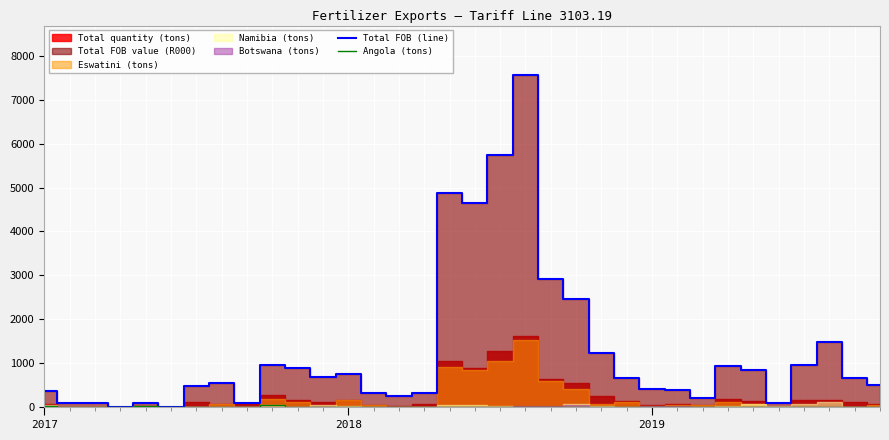

How many data points does each series have?

34